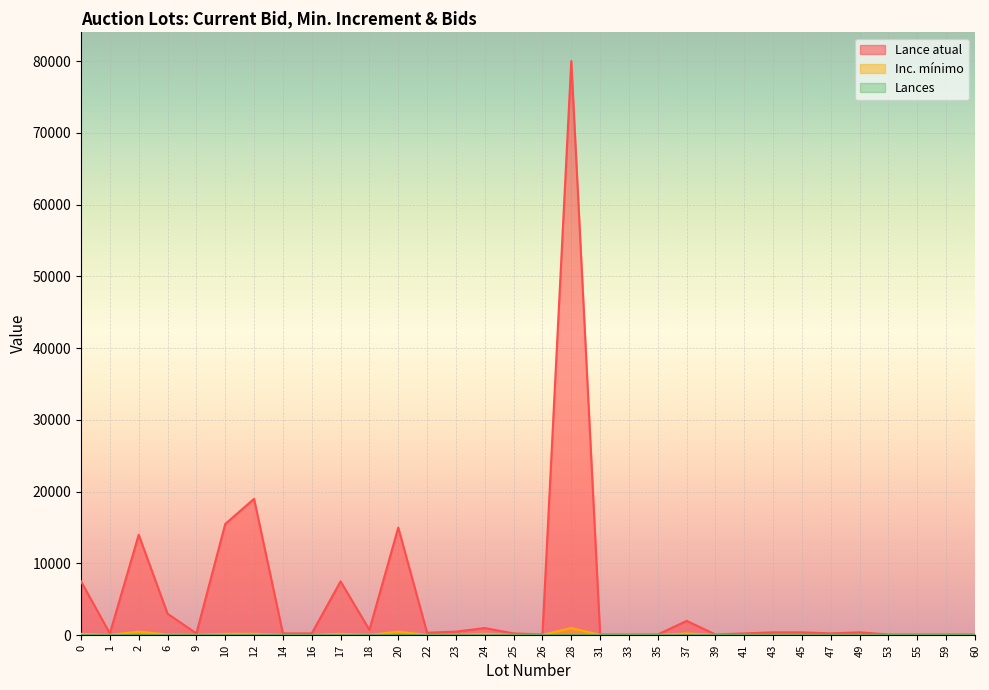

At which category does Inc. mínimo reach its first local peak?

2